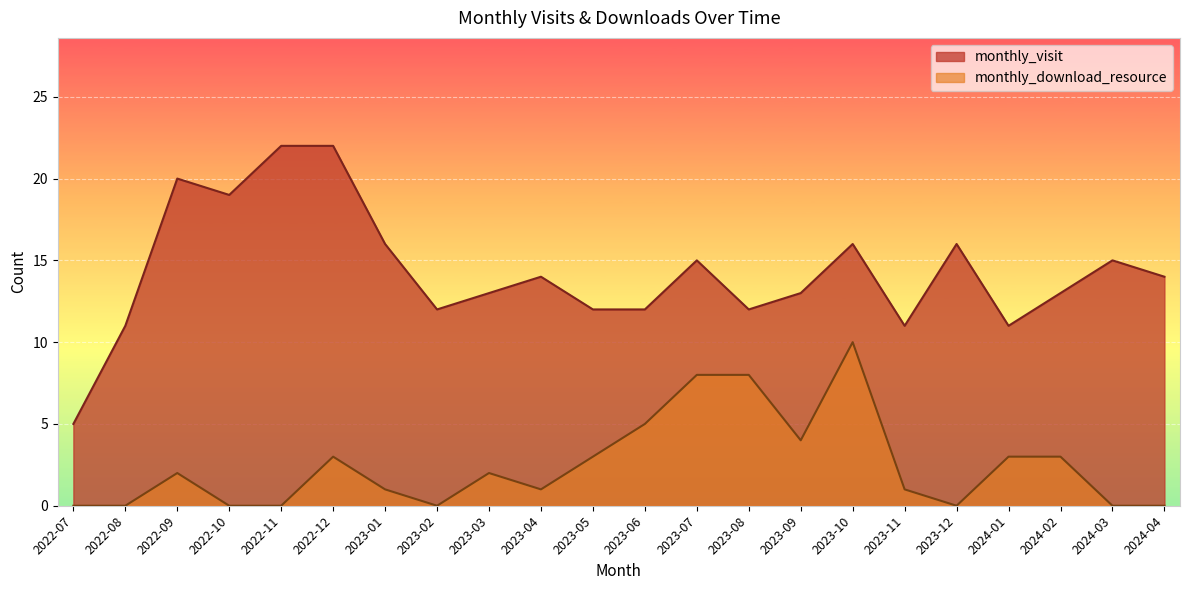

The monthly_download_resource series shows 3 at 2023-05. True or false?

True